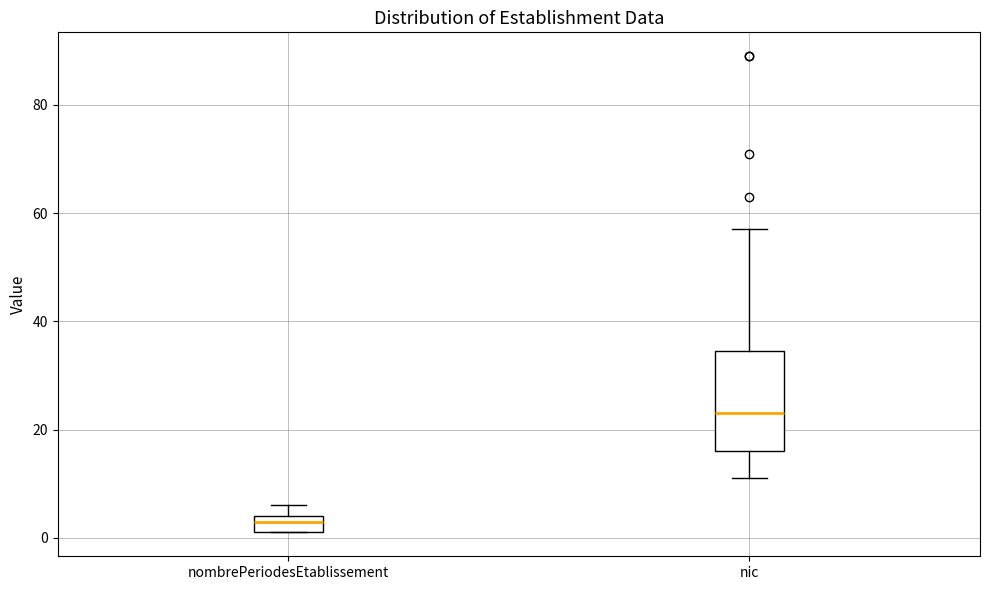

Reading left to right, transcribe this box plot: for each box, give where its median line is, the range the box spans, and where its two whiskers end, as read against the y-axis. The values are not printed on the chart, so give them approximately, as read against the axis.

nombrePeriodesEtablissement: median 4 (just below the box's upper edge), box 2 to 4, whiskers 2 to 6
nic: median 24, box 16 to 34, whiskers 12 to 58